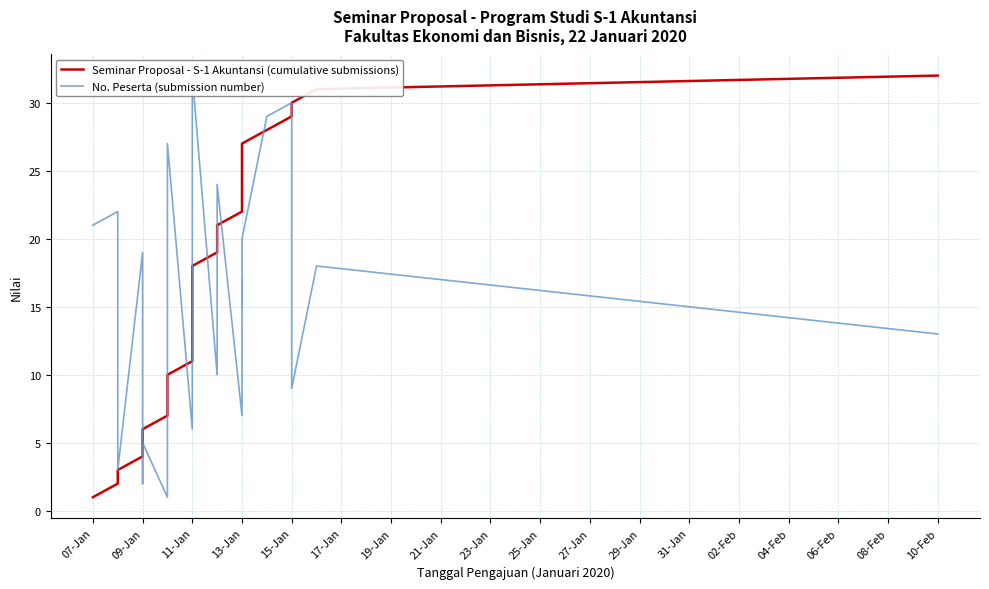

What is the minimum value for Seminar Proposal - S-1 Akuntansi (cumulative submissions)?

1